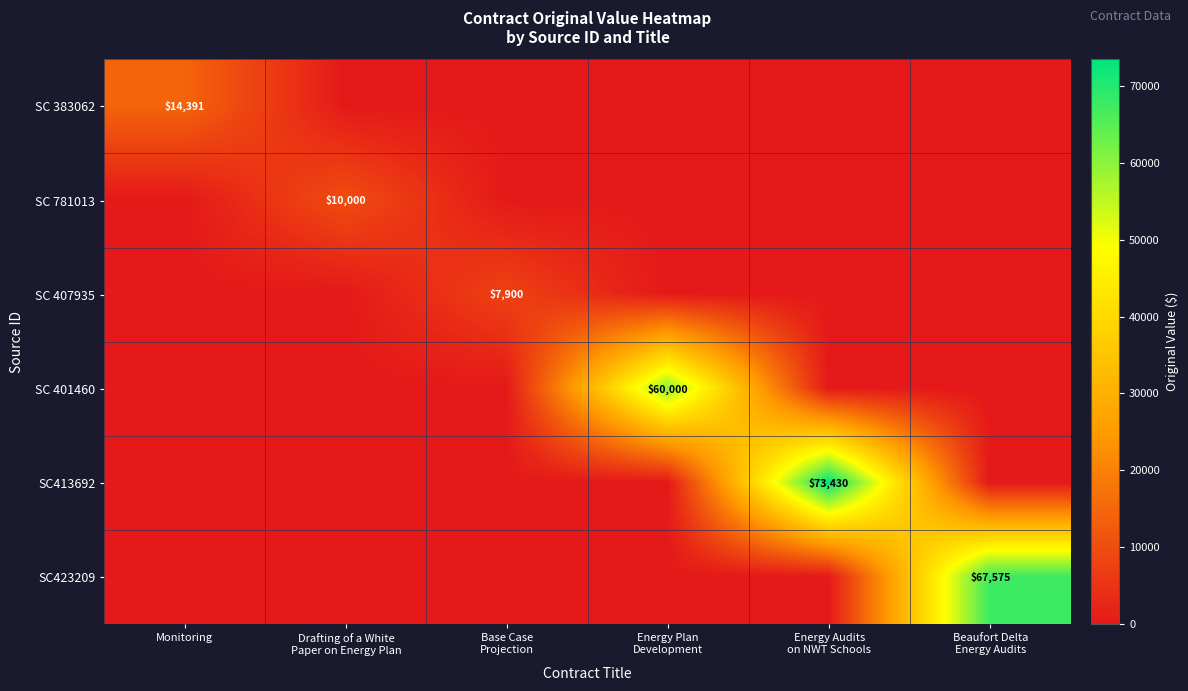

How many values in the SC 407935 series exceed 0?

1